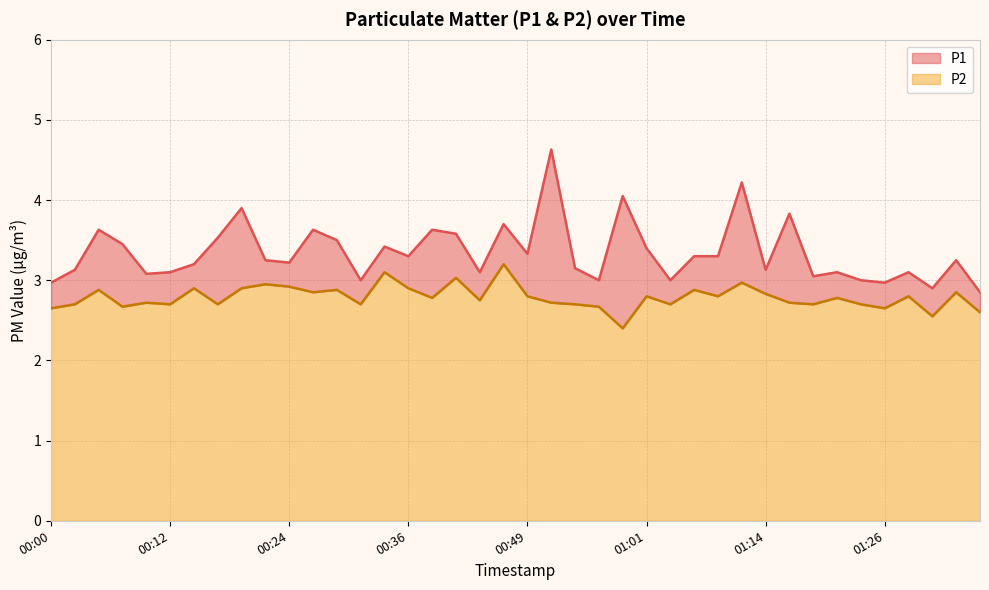

Reading right to left, extract all data points from this chart.

P1: 01:36=2.9	01:33=3.2	01:31=2.9	01:28=3.1	01:26=3.0	01:23=3.0	01:21=3.1	01:18=3.0	01:16=3.8	01:14=3.1	01:11=4.2	01:08=3.3	01:06=3.3	01:03=3.0	01:01=3.4	00:58=4.0	00:56=3.0	00:53=3.1	00:51=4.6	00:49=3.3	00:46=3.7	00:44=3.1	00:41=3.6	00:39=3.6	00:36=3.3	00:34=3.4	00:32=3.0	00:29=3.5	00:27=3.6	00:24=3.2	00:22=3.2	00:19=3.9	00:17=3.5	00:15=3.2	00:12=3.1	00:10=3.1	00:07=3.5	00:05=3.6	00:02=3.1	00:00=3.0
P2: 01:36=2.6	01:33=2.9	01:31=2.5	01:28=2.8	01:26=2.6	01:23=2.7	01:21=2.8	01:18=2.7	01:16=2.7	01:14=2.8	01:11=3.0	01:08=2.8	01:06=2.9	01:03=2.7	01:01=2.8	00:58=2.4	00:56=2.7	00:53=2.7	00:51=2.7	00:49=2.8	00:46=3.2	00:44=2.8	00:41=3.0	00:39=2.8	00:36=2.9	00:34=3.1	00:32=2.7	00:29=2.9	00:27=2.9	00:24=2.9	00:22=3.0	00:19=2.9	00:17=2.7	00:15=2.9	00:12=2.7	00:10=2.7	00:07=2.7	00:05=2.9	00:02=2.7	00:00=2.6